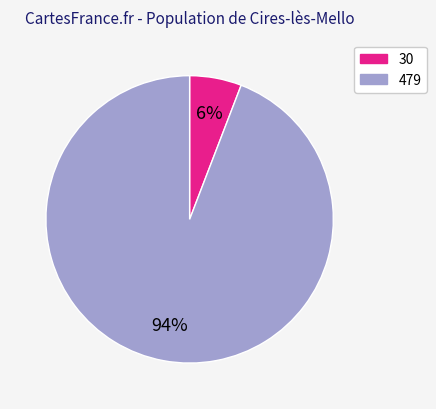

Is there a majority slice in this chart?

Yes